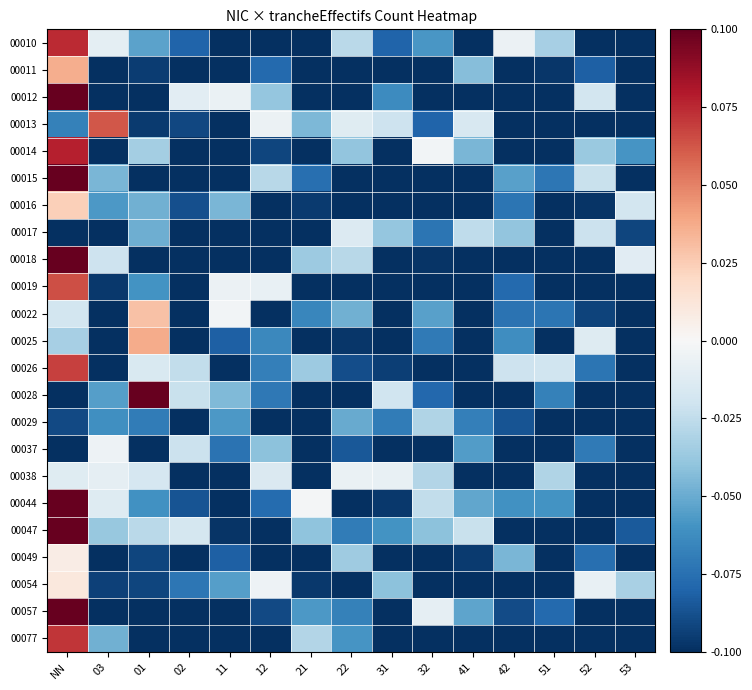

At how many categories does at least one series exceed 0?

3